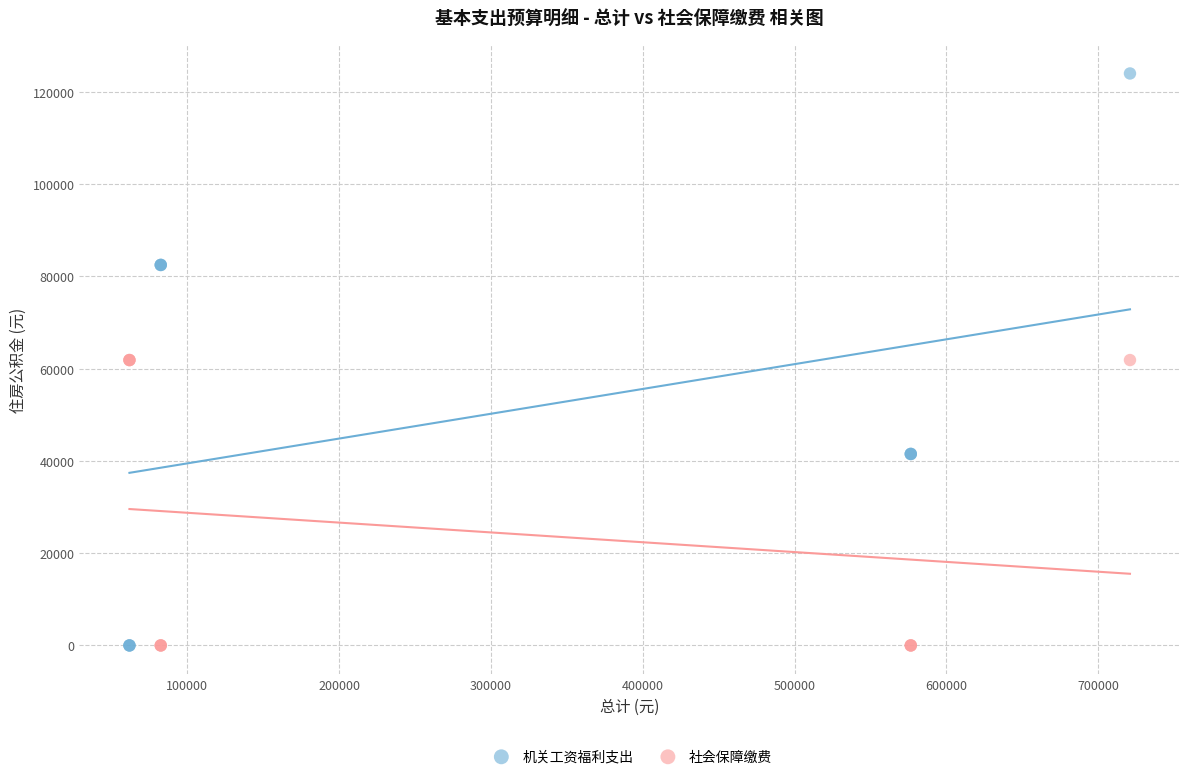

Which series contains the highest Y value?

机关工资福利支出